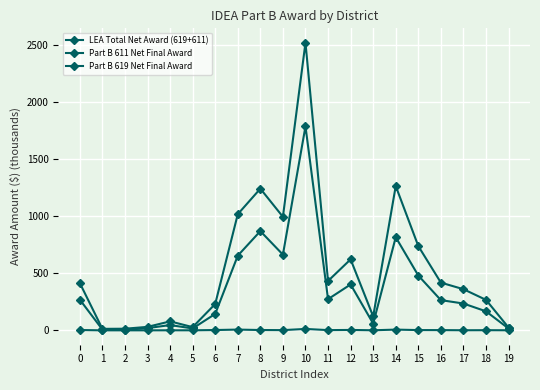

Reading left to right, transcribe all the data shown in this chart.

LEA Total Net Award (619+611): 0=414.7	1=13.0	2=14.2	3=30.4	4=78.6	5=28.2	6=231.2	7=1018.7	8=1242.6	9=995.8	10=2522.7	11=432.9	12=622.6	13=122.1	14=1265.5	15=739.1	16=418.6	17=360.9	18=267.3	19=24.3
Part B 611 Net Final Award: 0=269.2	1=7.0	2=4.4	3=19.5	4=46.3	5=16.6	6=144.2	7=654.9	8=870.2	9=664.1	10=1788.9	11=273.5	12=402.5	13=59.1	14=816.7	15=480.6	16=265.0	17=235.2	18=166.8	19=16.2
Part B 619 Net Final Award: 0=2.9	1=0.0	2=0.0	3=0.0	4=0.4	5=0.3	6=2.7	7=6.6	8=2.8	9=1.9	10=12.3	11=2.0	12=3.5	13=0.6	14=6.4	15=2.3	16=2.1	17=0.8	18=1.3	19=0.6